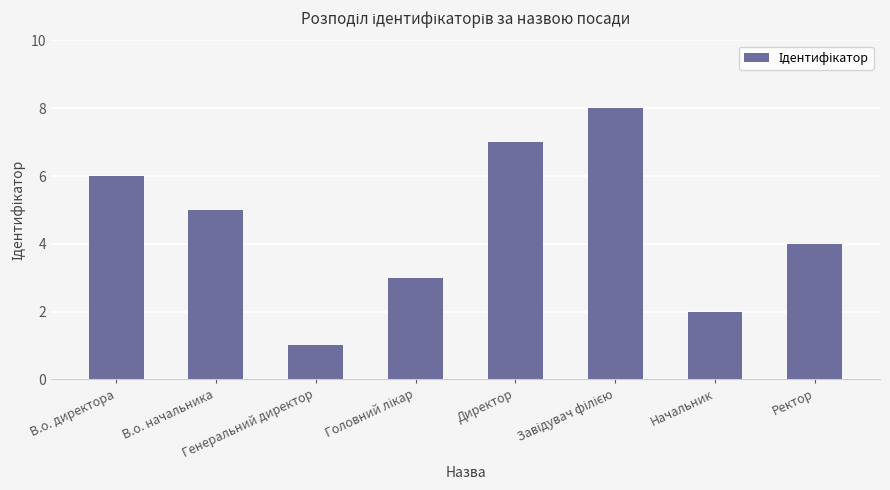

What is the label of the 5th bar from the left?

Директор